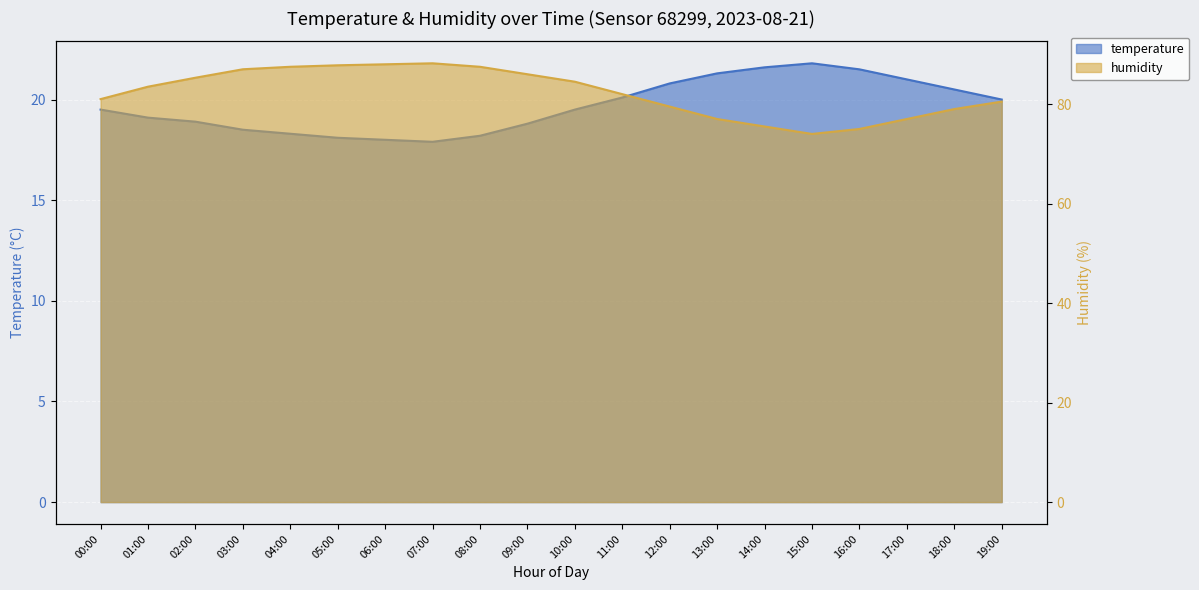

What is the sum of all temperature values?

393.4